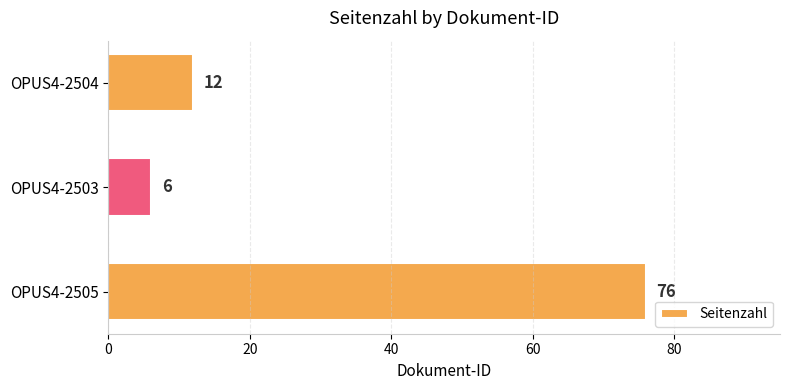

The chart shows a value of 20 at OPUS4-2504. True or false?

False